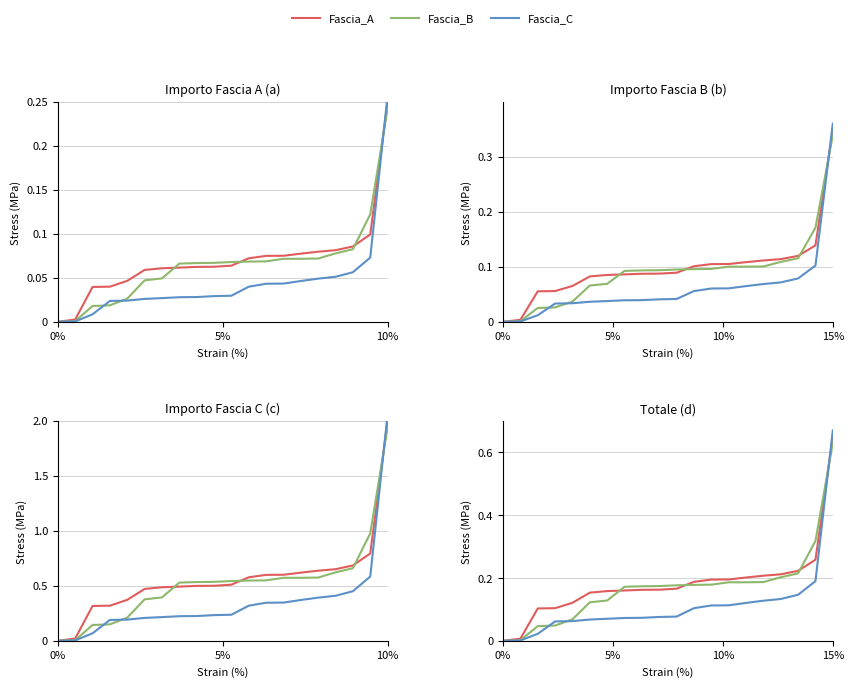

Reading left to right, transcribe all the data shown in this chart.

Fascia_A: 0.0	0.0	0.1	0.1	0.1	0.2	0.2	0.2	0.2	0.2	0.2	0.2	0.2	0.2	0.2	0.2	0.2	0.2	0.3	0.7
Fascia_B: 0.0	0.0	0.0	0.0	0.1	0.1	0.1	0.2	0.2	0.2	0.2	0.2	0.2	0.2	0.2	0.2	0.2	0.2	0.3	0.6
Fascia_C: 0.0	0.0	0.0	0.1	0.1	0.1	0.1	0.1	0.1	0.1	0.1	0.1	0.1	0.1	0.1	0.1	0.1	0.1	0.2	0.7